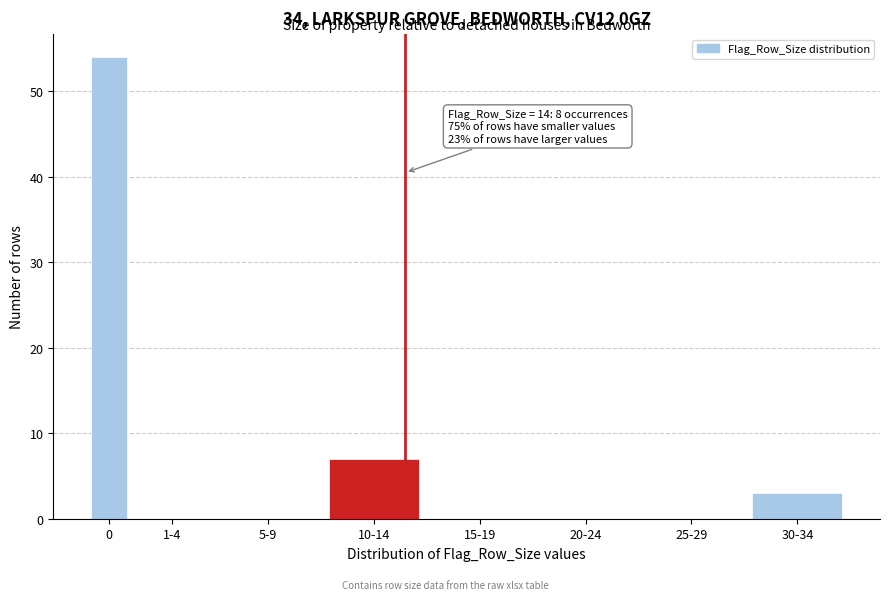

Reading right to left, list all the values displayed in this chart.

30-34=3	25-29=0	20-24=0	15-19=0	10-14=7	5-9=0	1-4=0	0=54